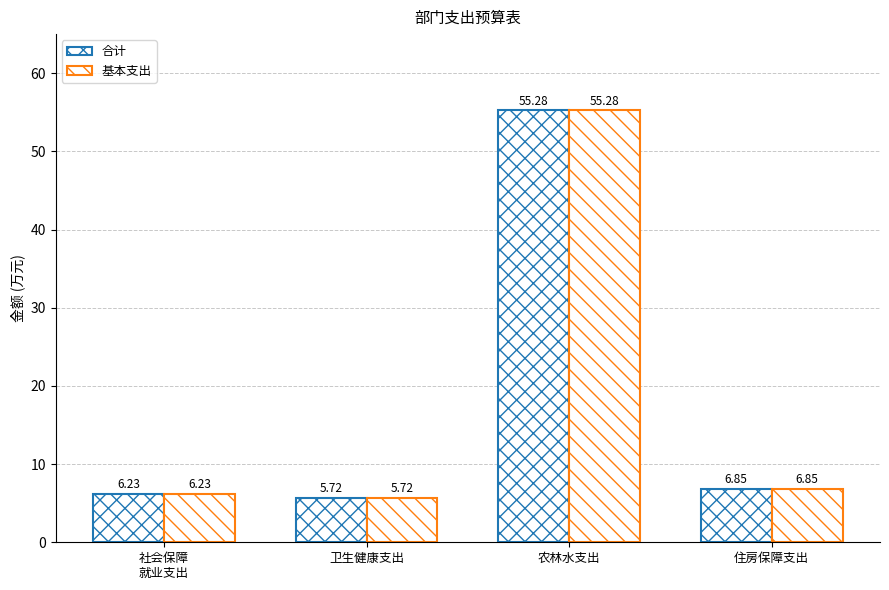

Which series has the widest spread of values?

合计